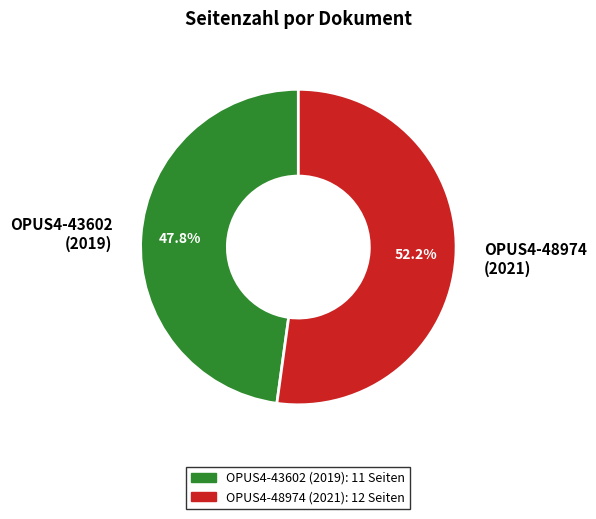

Is it true that OPUS4-48974 is 44% of the pie?

False